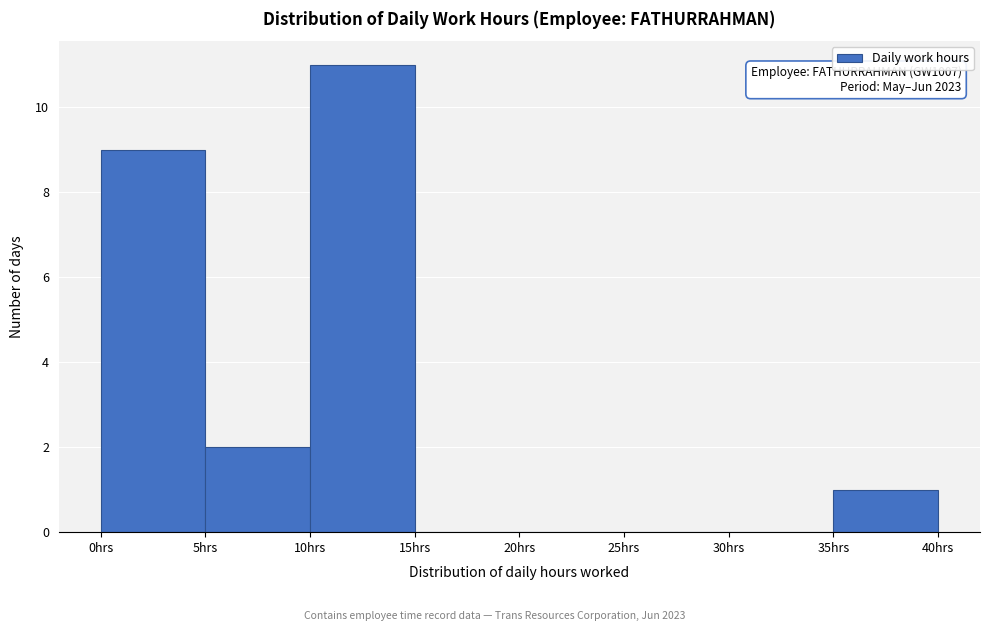

Over which range of the x-axis is the bar tallest?

10 to 15